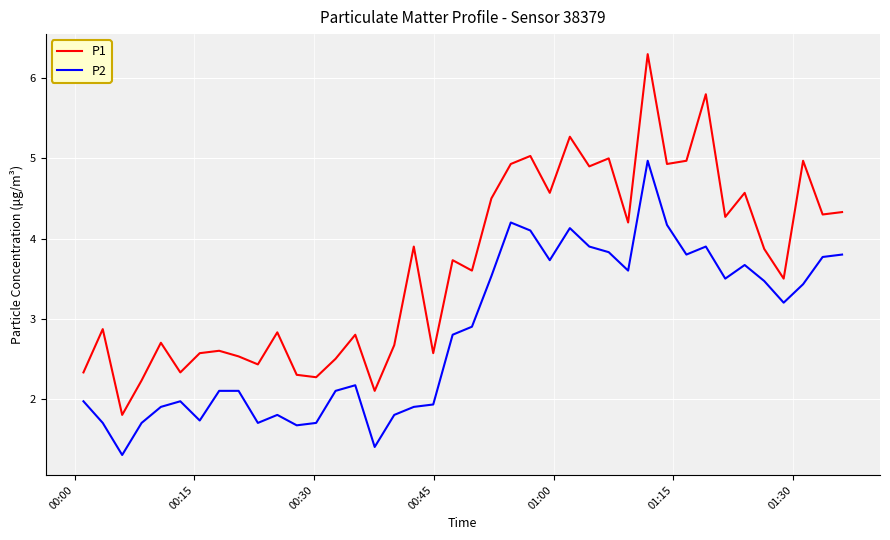

Reading left to right, transcribe all the data shown in this chart.

P1: 2.3	2.9	1.8	2.2	2.7	2.3	2.6	2.6	2.5	2.4	2.8	2.3	2.3	2.5	2.8	2.1	2.7	3.9	2.6	3.7	3.6	4.5	4.9	5.0	4.6	5.3	4.9	5.0	4.2	6.3	4.9	5.0	5.8	4.3	4.6	3.9	3.5	5.0	4.3	4.3
P2: 2.0	1.7	1.3	1.7	1.9	2.0	1.7	2.1	2.1	1.7	1.8	1.7	1.7	2.1	2.2	1.4	1.8	1.9	1.9	2.8	2.9	3.5	4.2	4.1	3.7	4.1	3.9	3.8	3.6	5.0	4.2	3.8	3.9	3.5	3.7	3.5	3.2	3.4	3.8	3.8